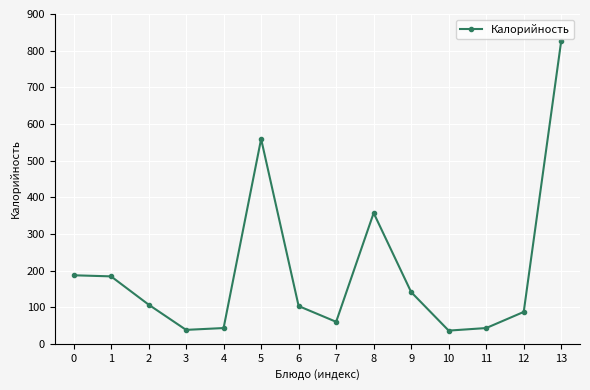

Approximately how many times larger is the value at 10 compared to 4?

0.8